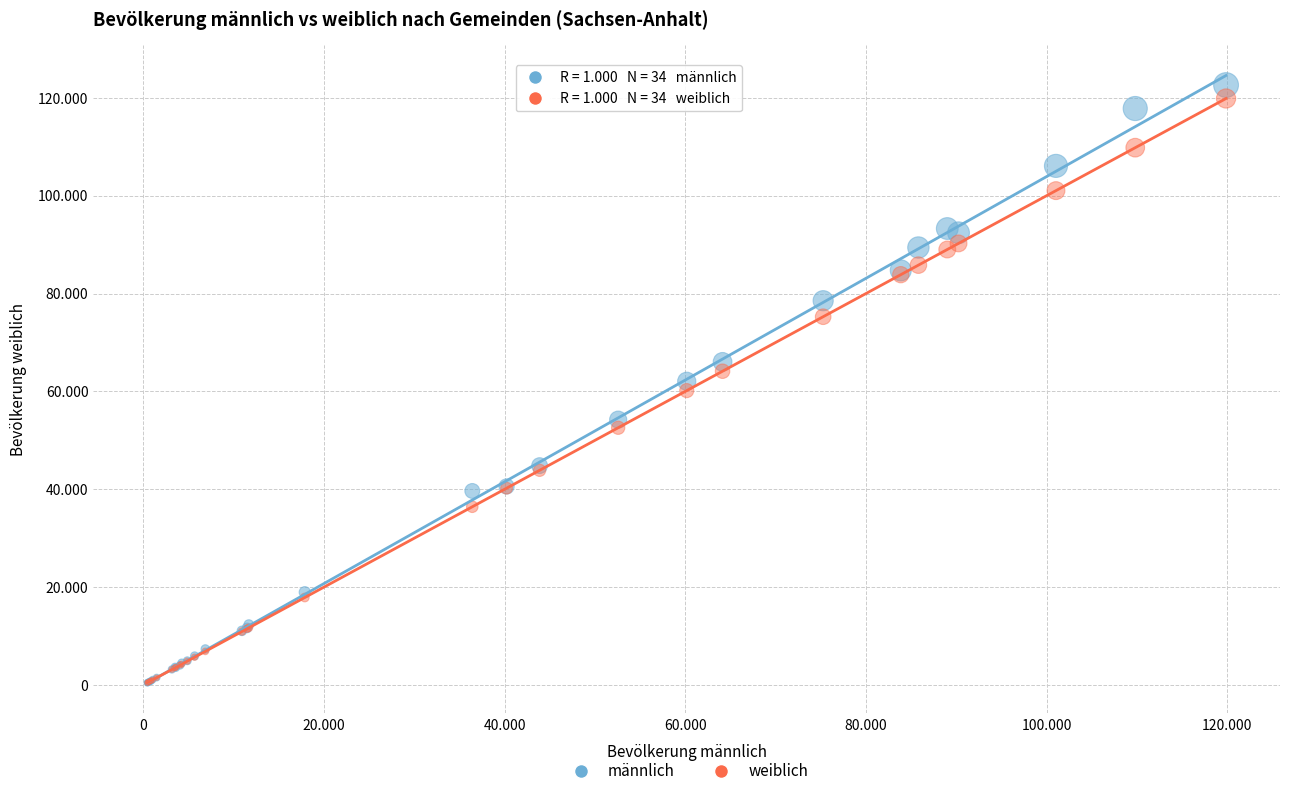

Which series has the largest Y range (max minus min)?

männlich